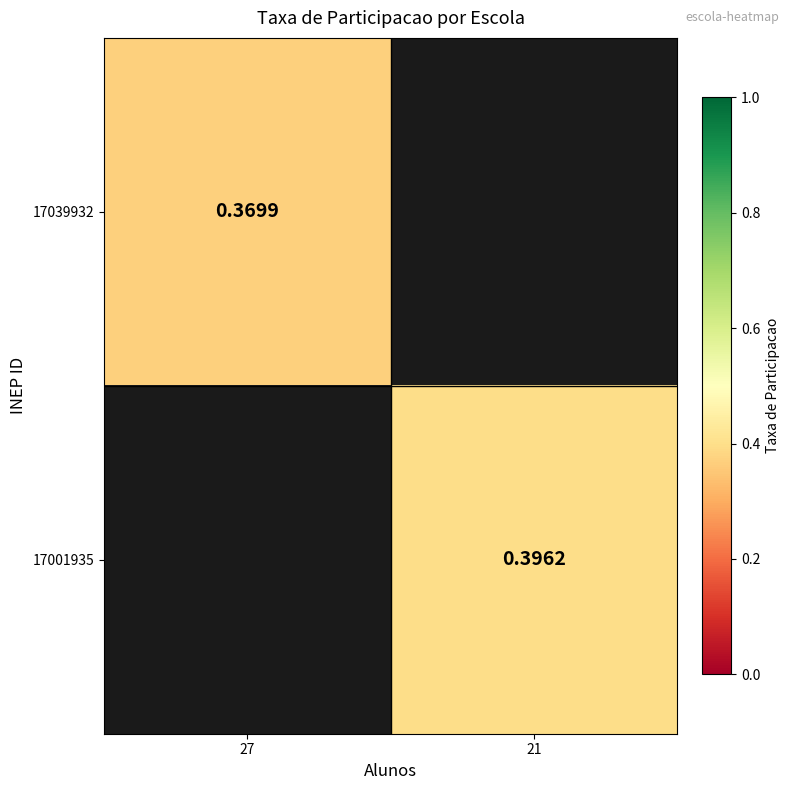

How many series are shown in this chart?

2